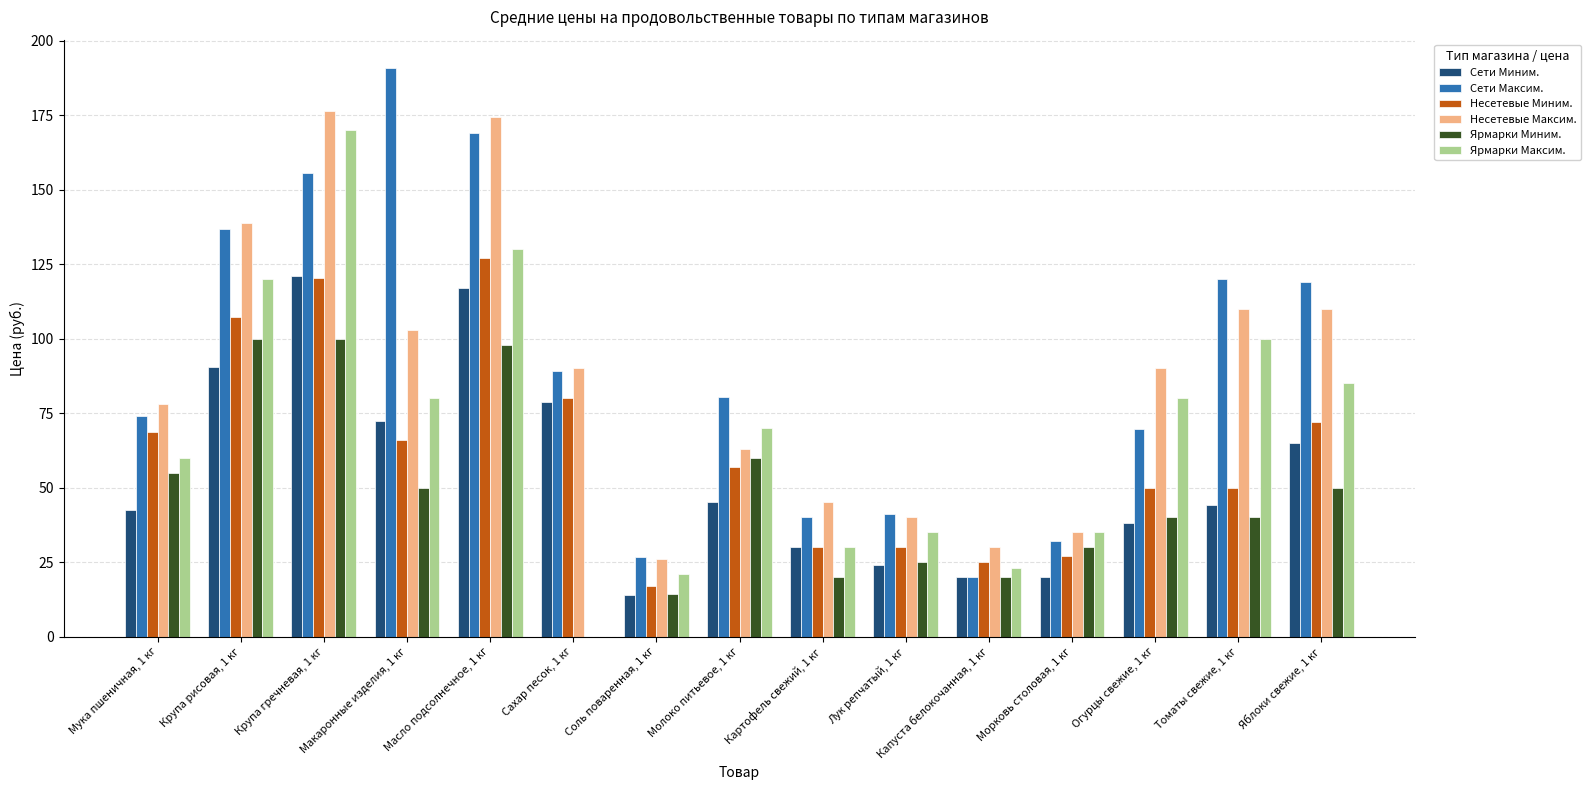

Is the value of Несетевые Миним. at Мука пшеничная, 1 кг greater than the value of Сети Миним. at Макаронные изделия, 1 кг?

No